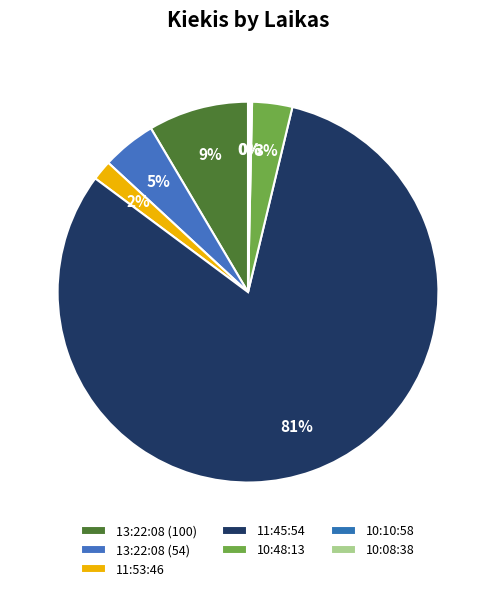

Does 11:45:54 account for over 50% of the chart?

Yes